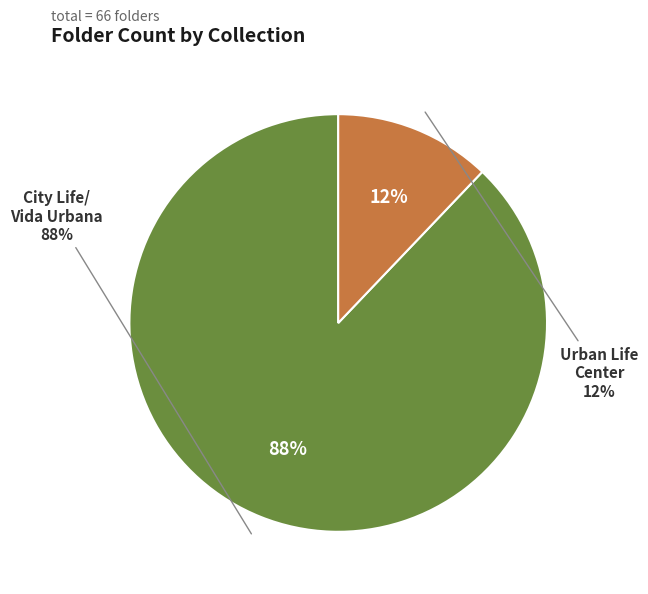

How many slices are in this pie chart?

2